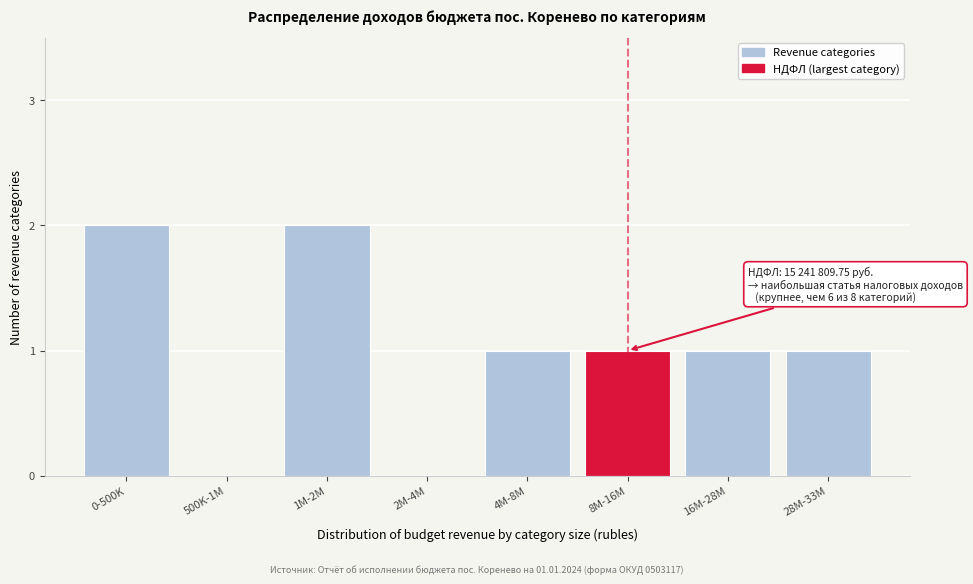

Reading right to left, transcribe all the data shown in this chart.

28M-33M=1	16M-28M=1	8M-16M=1	4M-8M=1	2M-4M=0	1M-2M=2	500K-1M=0	0-500K=2